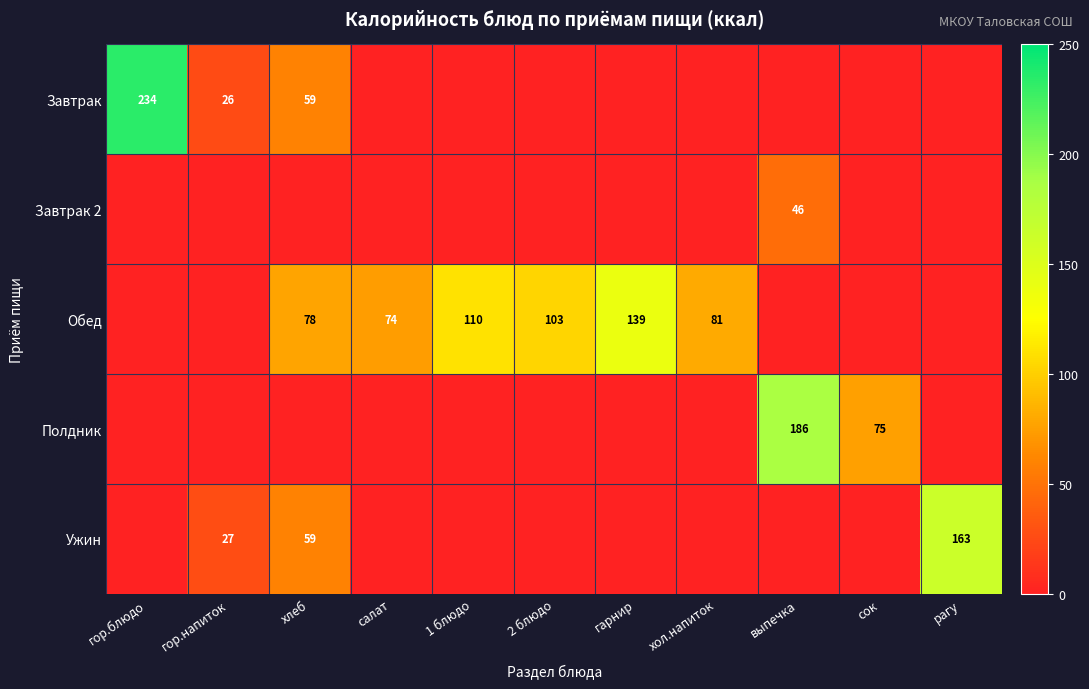

The value of Ужин at хлеб is 59. True or false?

True